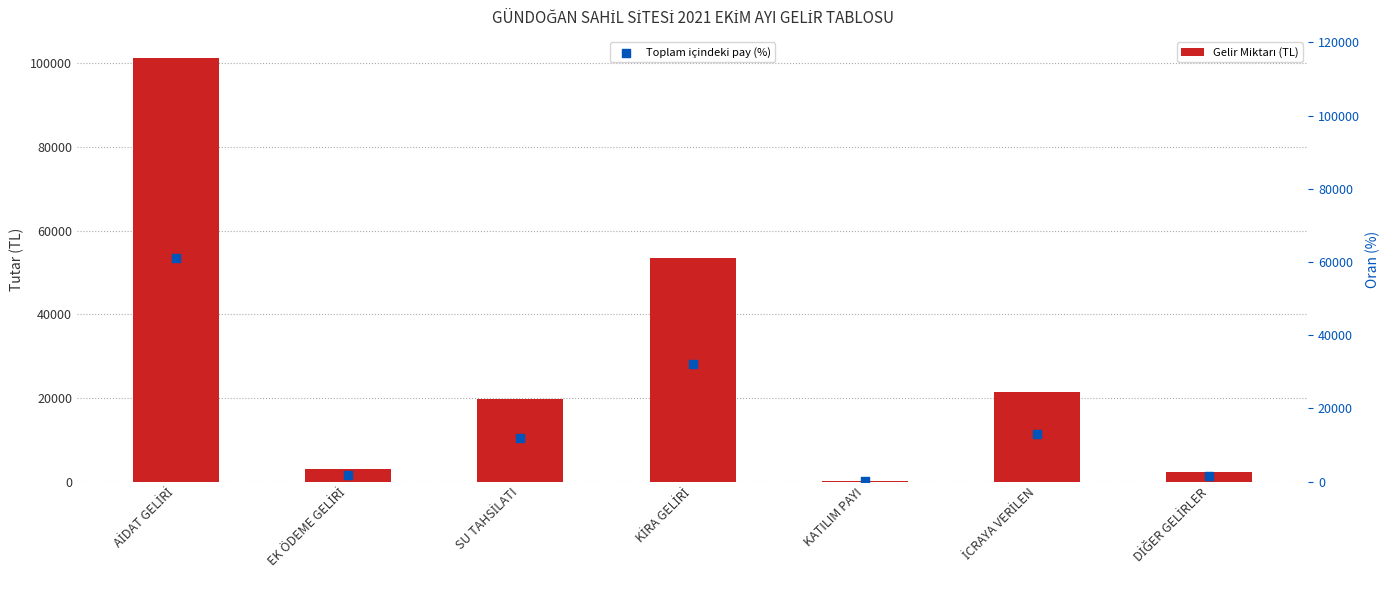

At how many categories does at least one series exceed 89218?

1